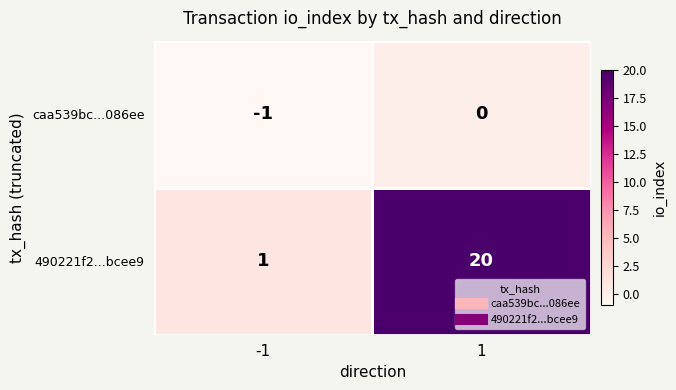

The 490221f2...bcee9 series shows 20 at 1. True or false?

True